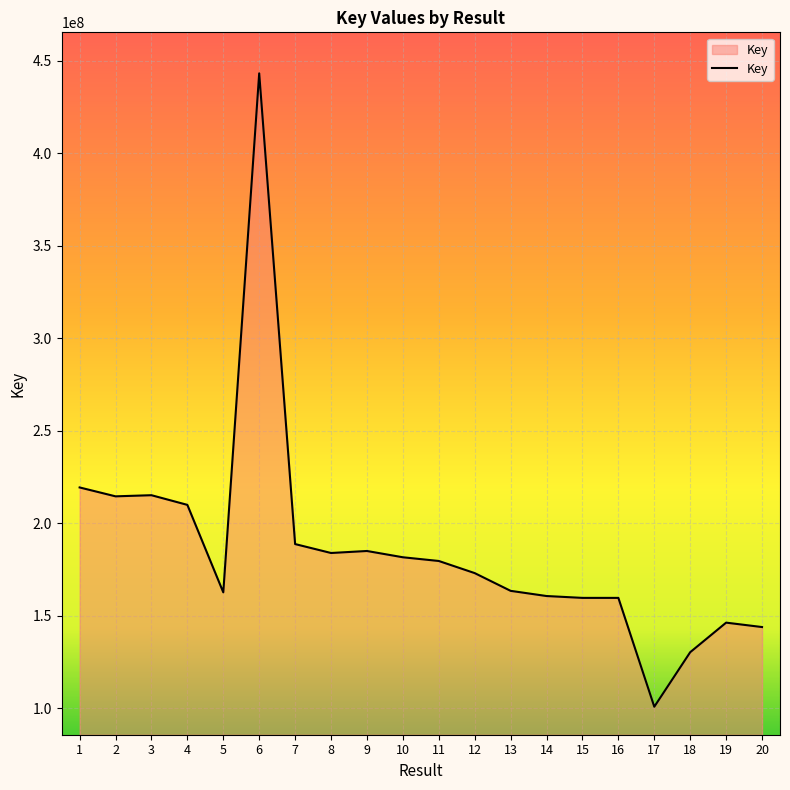

Which category has the lowest value across all series?

17